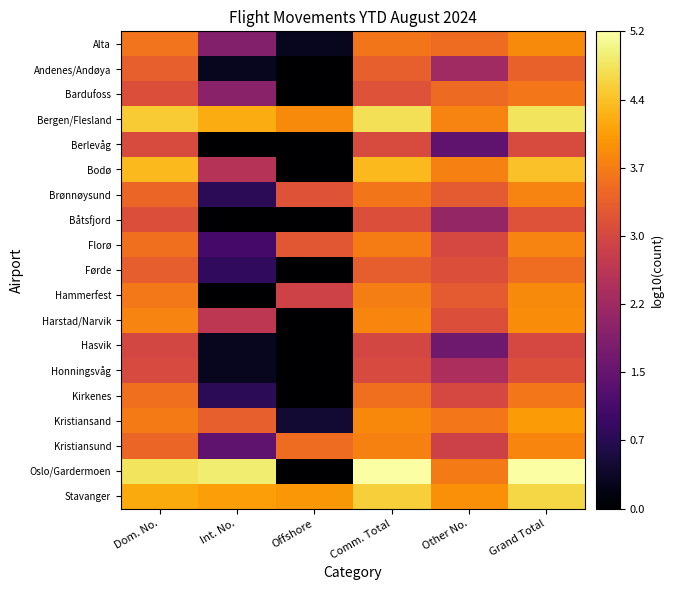

Reading right to left, list all the values displayed in this chart.

Alta: Grand Total=3.8	Other No.=3.5	Comm. Total=3.6	Offshore=0.3	Int. No.=1.9	Dom. No.=3.6
Andenes/Andøya: Grand Total=3.3	Other No.=2.2	Comm. Total=3.3	Offshore=0.0	Int. No.=0.3	Dom. No.=3.3
Bardufoss: Grand Total=3.6	Other No.=3.5	Comm. Total=3.1	Offshore=0.0	Int. No.=1.9	Dom. No.=3.1
Bergen/Flesland: Grand Total=4.8	Other No.=3.8	Comm. Total=4.8	Offshore=3.9	Int. No.=4.2	Dom. No.=4.5
Berlevåg: Grand Total=3.0	Other No.=1.4	Comm. Total=3.0	Offshore=0.0	Int. No.=0.0	Dom. No.=3.0
Bodø: Grand Total=4.4	Other No.=3.7	Comm. Total=4.3	Offshore=0.0	Int. No.=2.5	Dom. No.=4.3
Brønnøysund: Grand Total=3.8	Other No.=3.2	Comm. Total=3.6	Offshore=3.1	Int. No.=0.8	Dom. No.=3.4
Båtsfjord: Grand Total=3.1	Other No.=2.1	Comm. Total=3.1	Offshore=0.0	Int. No.=0.0	Dom. No.=3.1
Florø: Grand Total=3.8	Other No.=3.0	Comm. Total=3.7	Offshore=3.2	Int. No.=1.1	Dom. No.=3.5
Førde: Grand Total=3.5	Other No.=3.1	Comm. Total=3.3	Offshore=0.0	Int. No.=0.8	Dom. No.=3.3
Hammerfest: Grand Total=3.8	Other No.=3.2	Comm. Total=3.7	Offshore=2.9	Int. No.=0.0	Dom. No.=3.6
Harstad/Narvik: Grand Total=3.9	Other No.=3.1	Comm. Total=3.8	Offshore=0.0	Int. No.=2.6	Dom. No.=3.8
Hasvik: Grand Total=3.0	Other No.=1.6	Comm. Total=2.9	Offshore=0.0	Int. No.=0.3	Dom. No.=2.9
Honningsvåg: Grand Total=3.1	Other No.=2.4	Comm. Total=3.0	Offshore=0.0	Int. No.=0.3	Dom. No.=3.0
Kirkenes: Grand Total=3.6	Other No.=3.0	Comm. Total=3.5	Offshore=0.0	Int. No.=0.8	Dom. No.=3.5
Kristiansand: Grand Total=4.0	Other No.=3.6	Comm. Total=3.8	Offshore=0.5	Int. No.=3.3	Dom. No.=3.7
Kristiansund: Grand Total=3.8	Other No.=2.8	Comm. Total=3.7	Offshore=3.5	Int. No.=1.4	Dom. No.=3.4
Oslo/Gardermoen: Grand Total=5.2	Other No.=3.7	Comm. Total=5.2	Offshore=0.0	Int. No.=4.9	Dom. No.=4.8
Stavanger: Grand Total=4.6	Other No.=3.9	Comm. Total=4.6	Offshore=4.0	Int. No.=4.1	Dom. No.=4.2